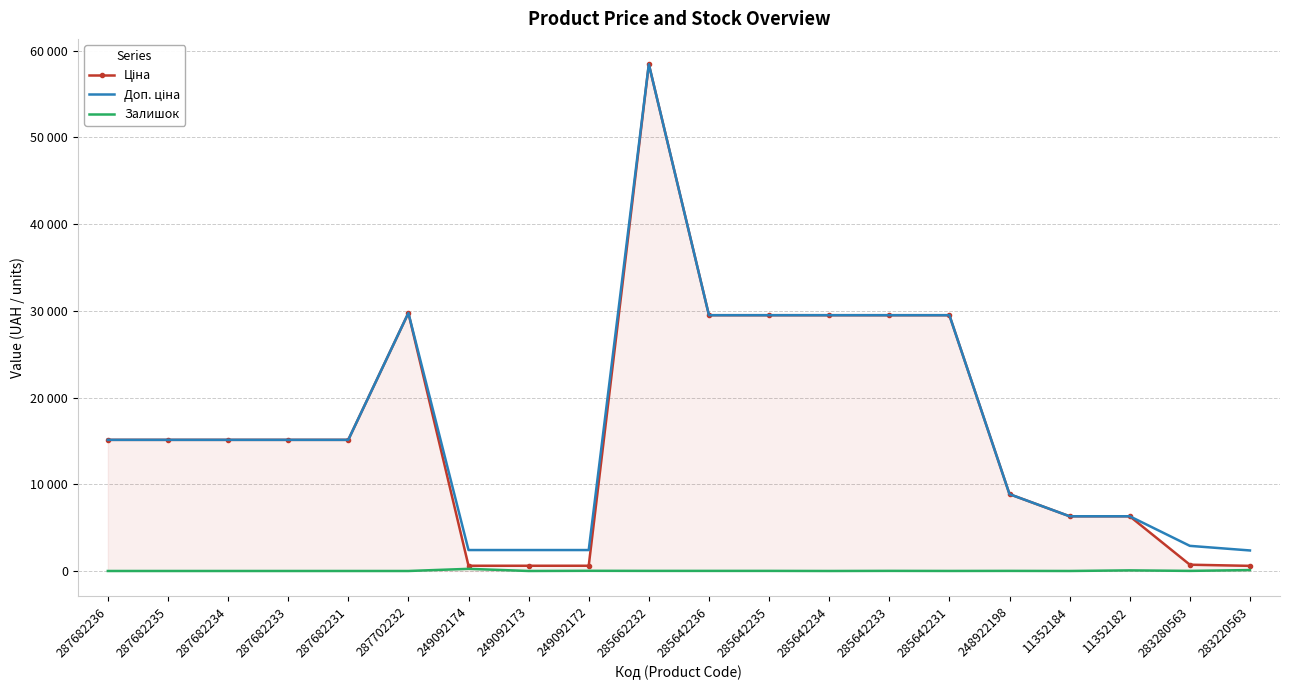

What is the sum of the Залишок values at 11352182 and 285642234?

70.0